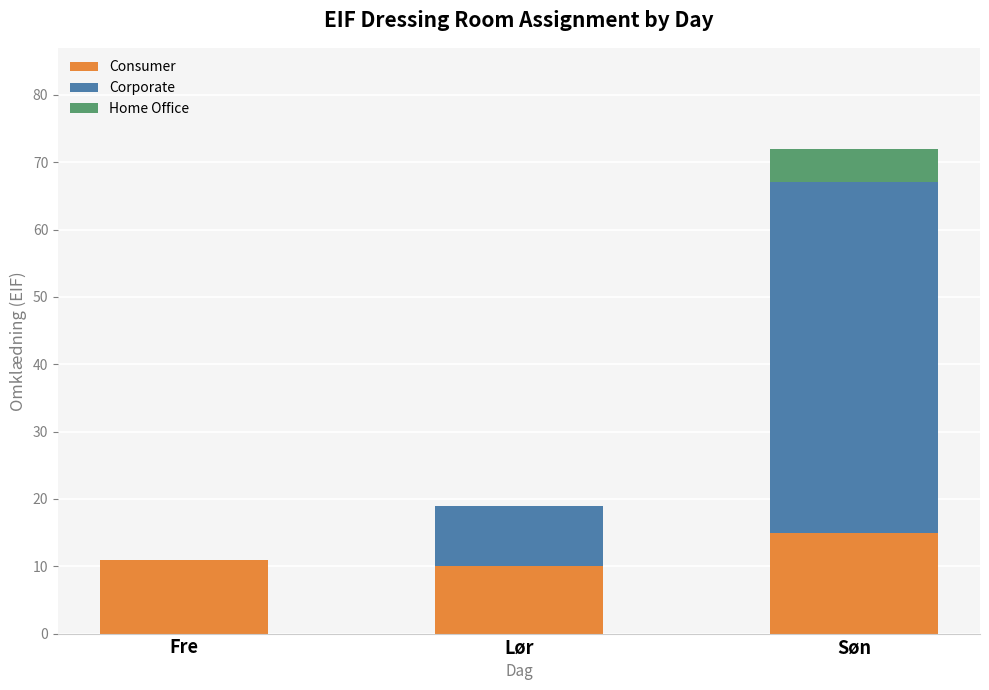

What is the total value across all series at Lør?

19